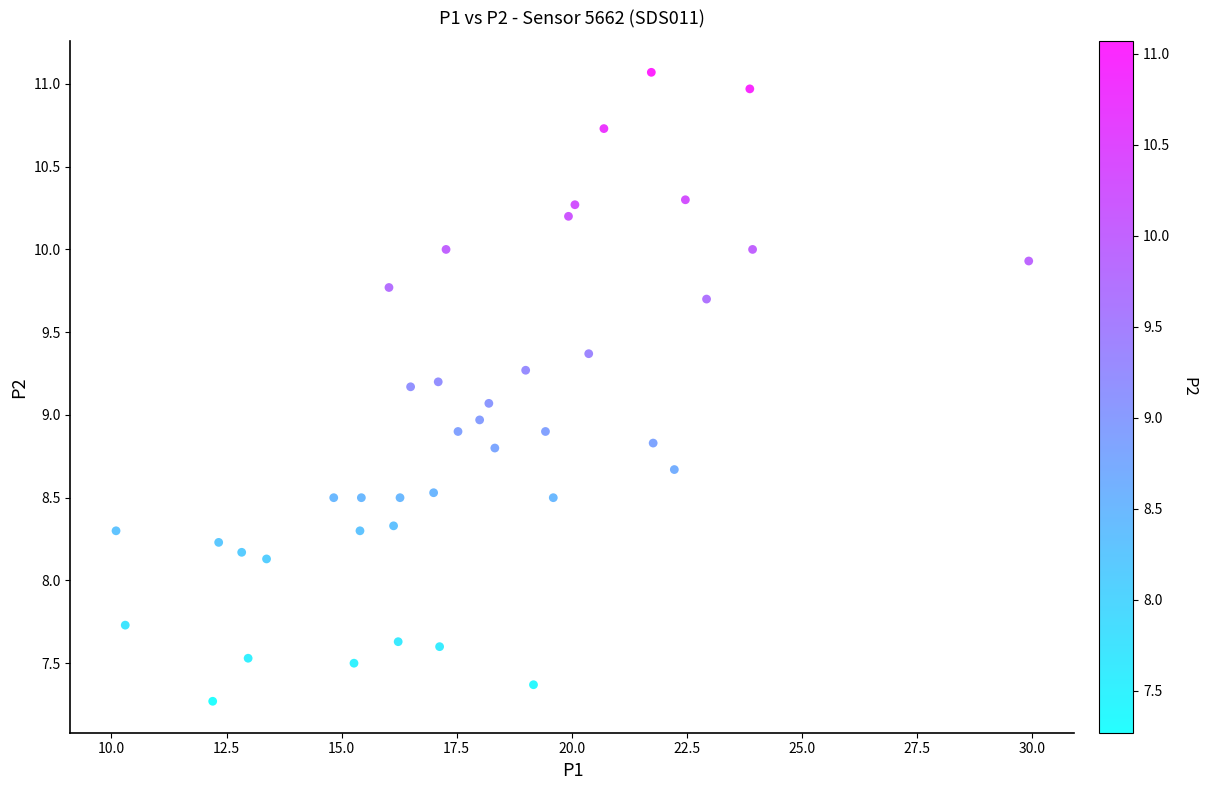

What is the range of Y values (max minus min)?

3.8